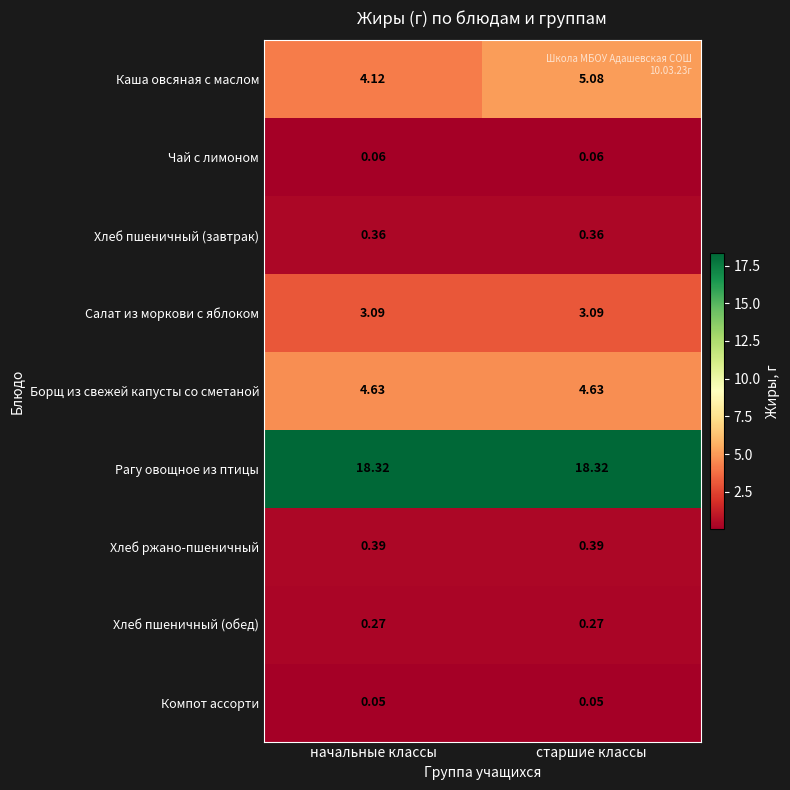

At начальные классы, list the series in order from smallest to largest.

Компот ассорти, Чай с лимоном, Хлеб пшеничный (обед), Хлеб пшеничный (завтрак), Хлеб ржано-пшеничный, Салат из моркови с яблоком, Каша овсяная с маслом, Борщ из свежей капусты со сметаной, Рагу овощное из птицы